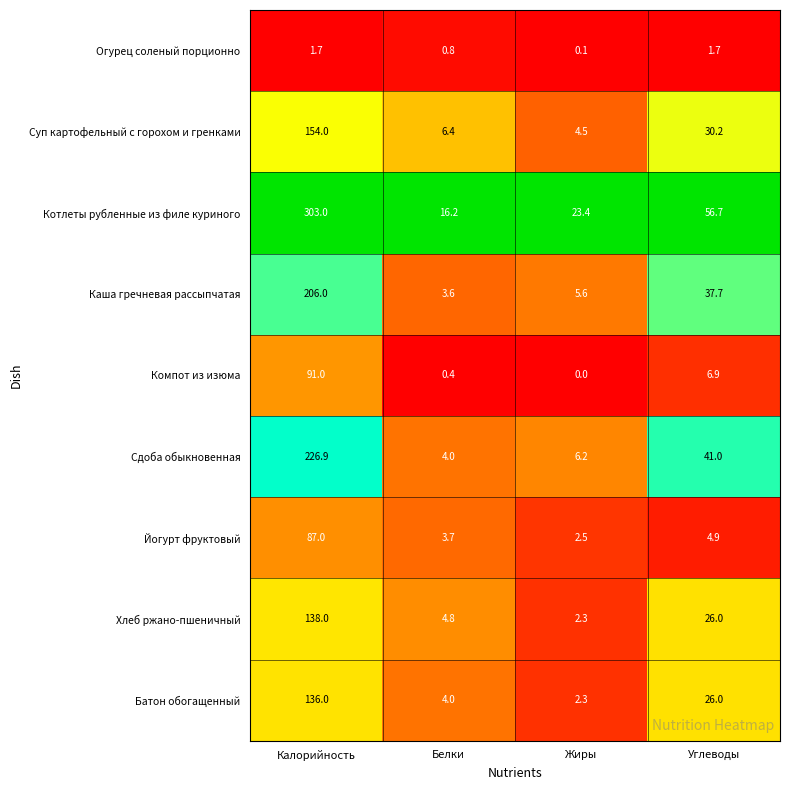

Is it true that Батон обогащенный equals 2.3 at Жиры?

True